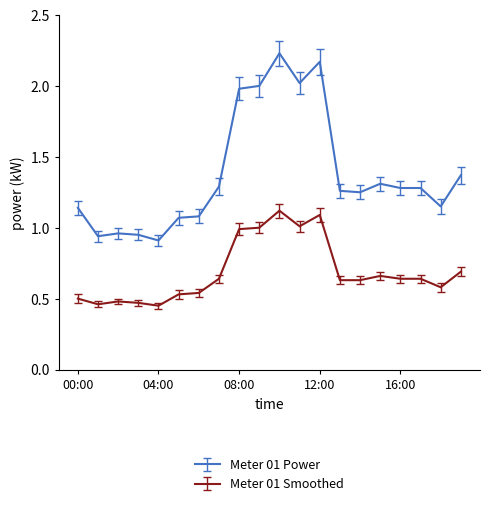

List the series in order of their overall mean, lowest first.

Meter 01 Smoothed, Meter 01 Power